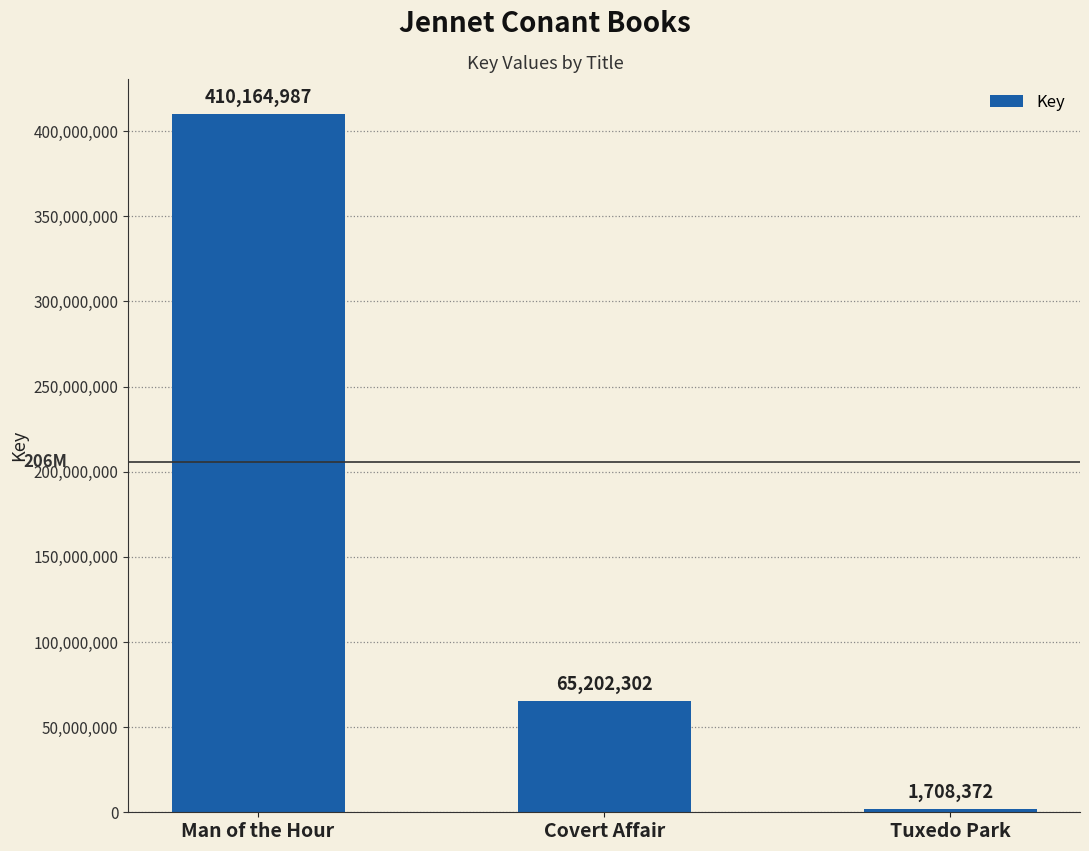

What is the change in value from Man of the Hour to Covert Affair?

-344962685